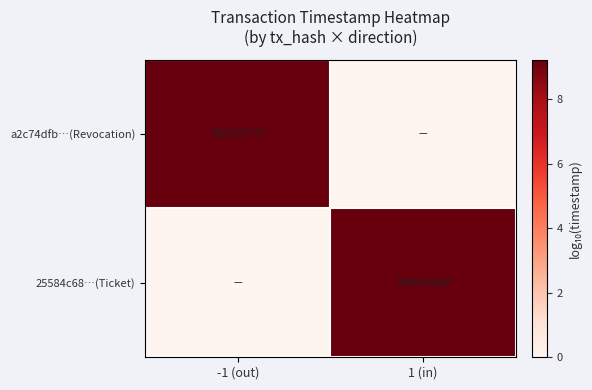

Is it true that a2c74dfb…(Revocation) equals 1667875773 at -1 (out)?

True